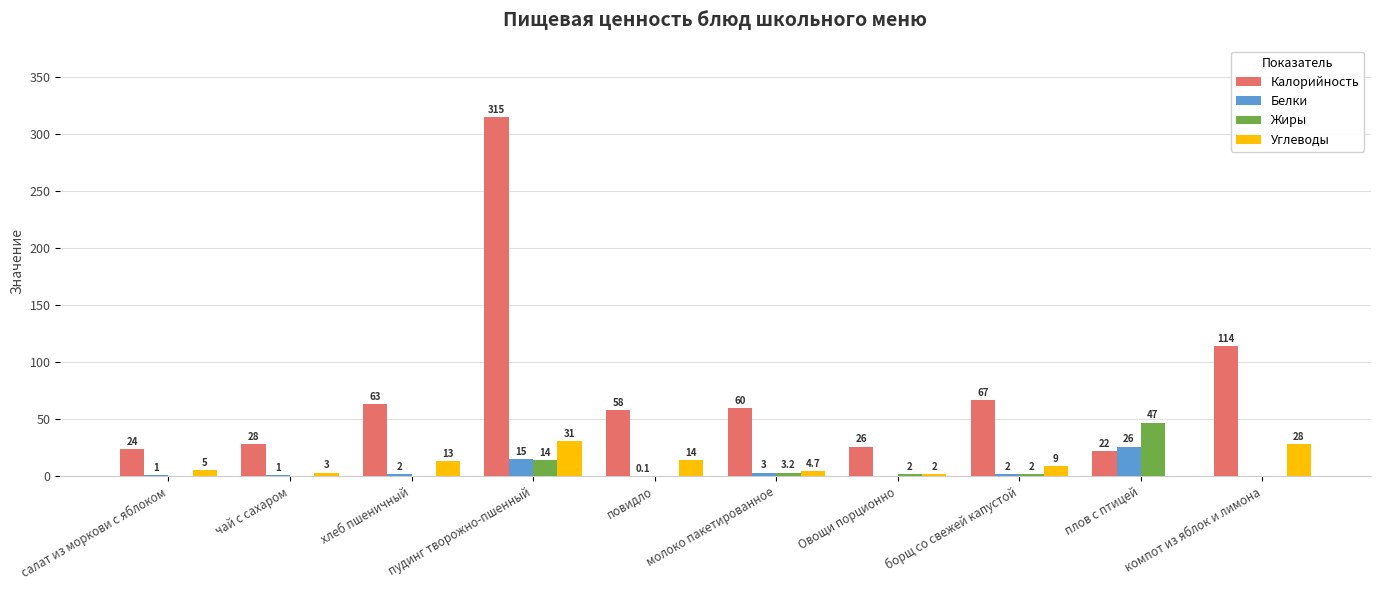

What is the sum of the Калорийность values at чай с сахаром and салат из моркови с яблоком?

52.0